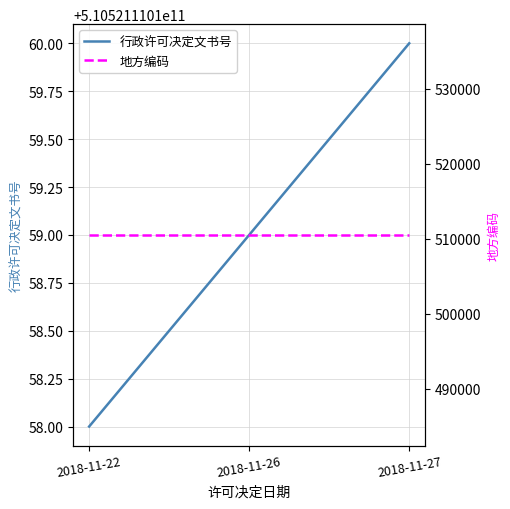

List the labels in order of 行政许可决定文书号 value, smallest first.

2018-11-22, 2018-11-26, 2018-11-27